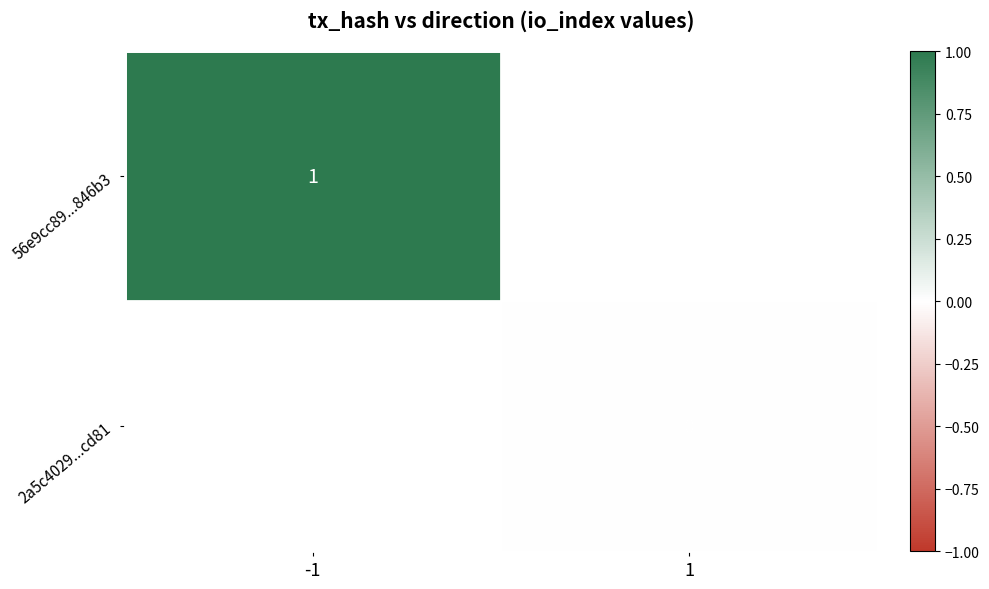

Is it true that 56e9cc89...846b3 equals 1 at -1?

True